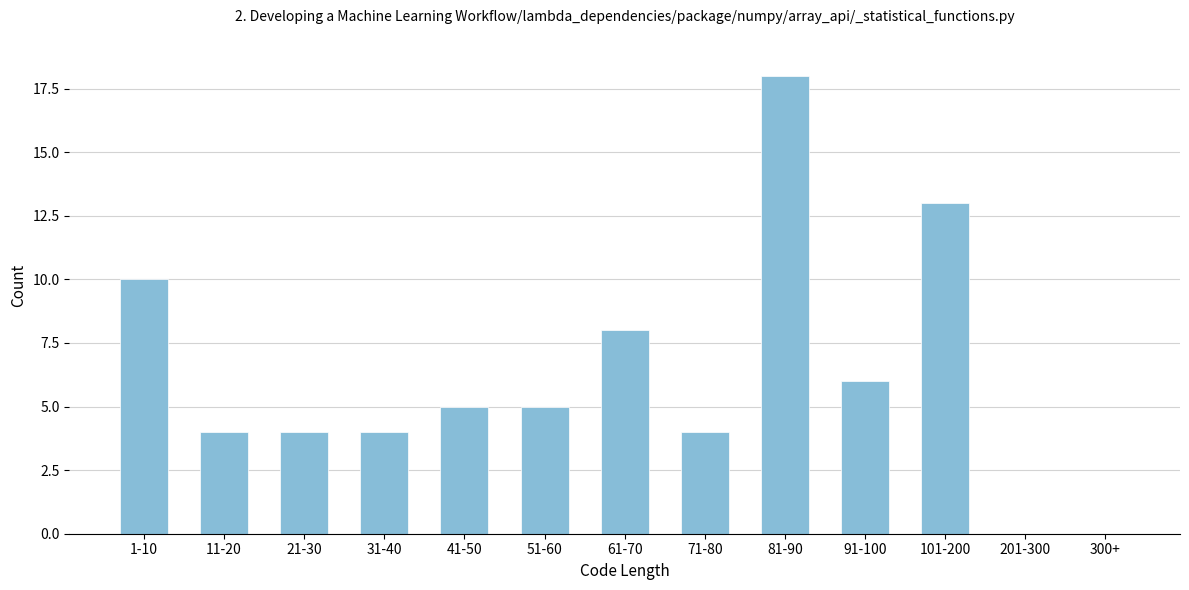

Reading left to right, what are all the values shown in this chart?

1-10=10	11-20=4	21-30=4	31-40=4	41-50=5	51-60=5	61-70=8	71-80=4	81-90=18	91-100=6	101-200=13	201-300=0	300+=0